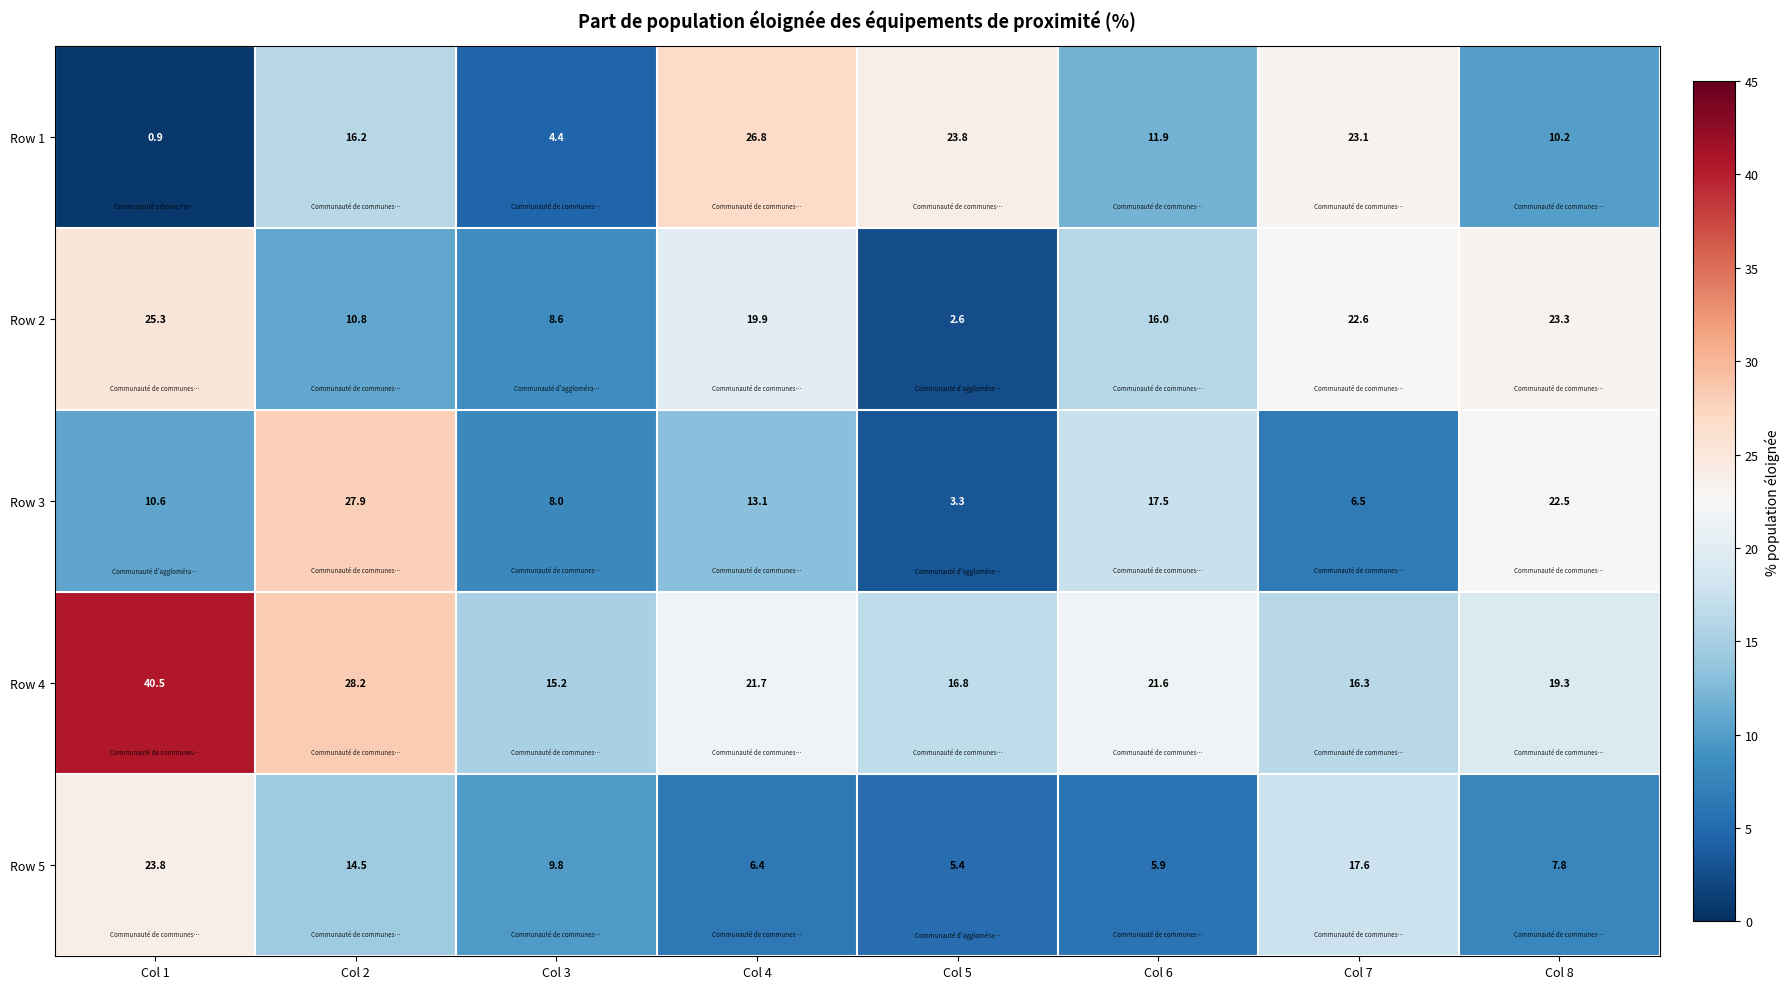

Rank the series by their maximum value, from highest to lowest.

Row 4, Row 3, Row 1, Row 2, Row 5